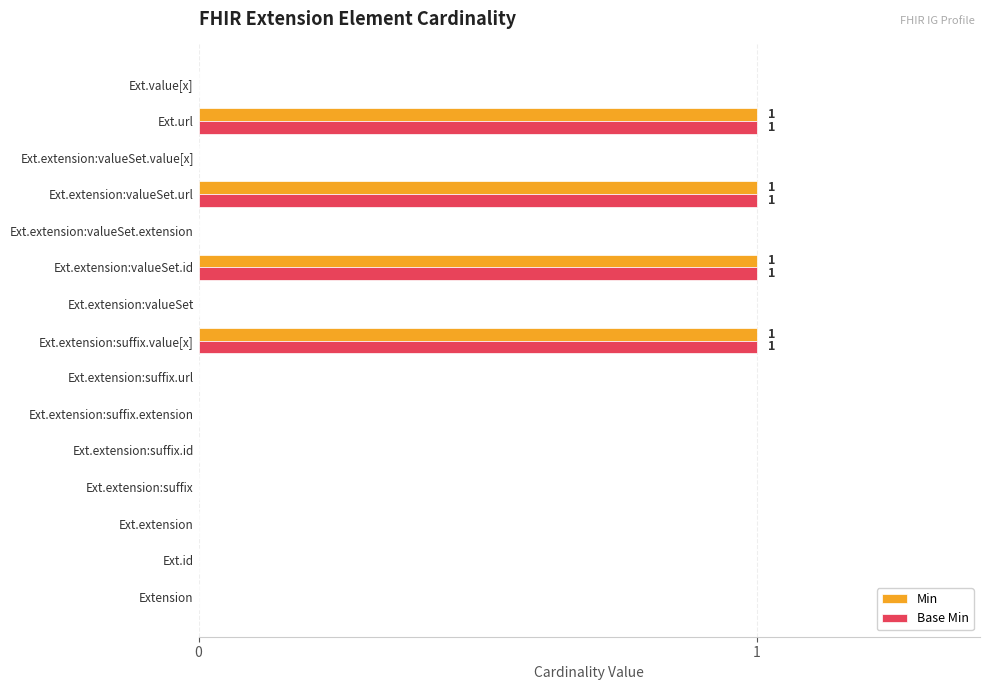

Is it true that Min equals 0 at Ext.extension:suffix.extension?

True